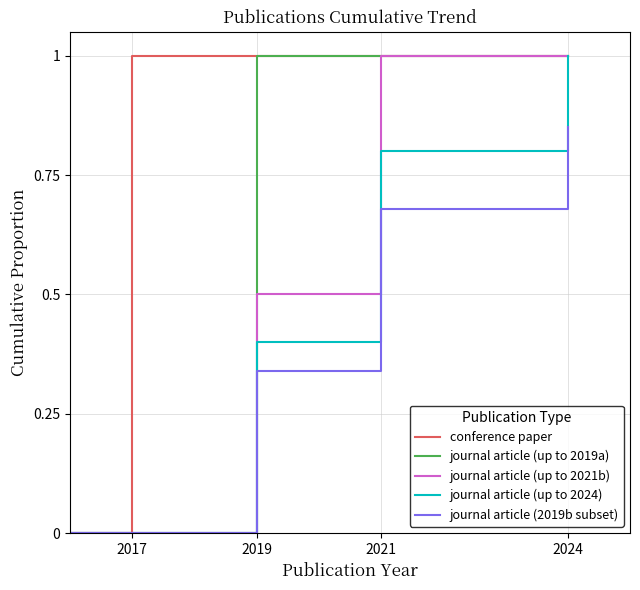

What are all the series names shown in the legend?

conference paper, journal article (up to 2019a), journal article (up to 2021b), journal article (up to 2024), journal article (2019b subset)